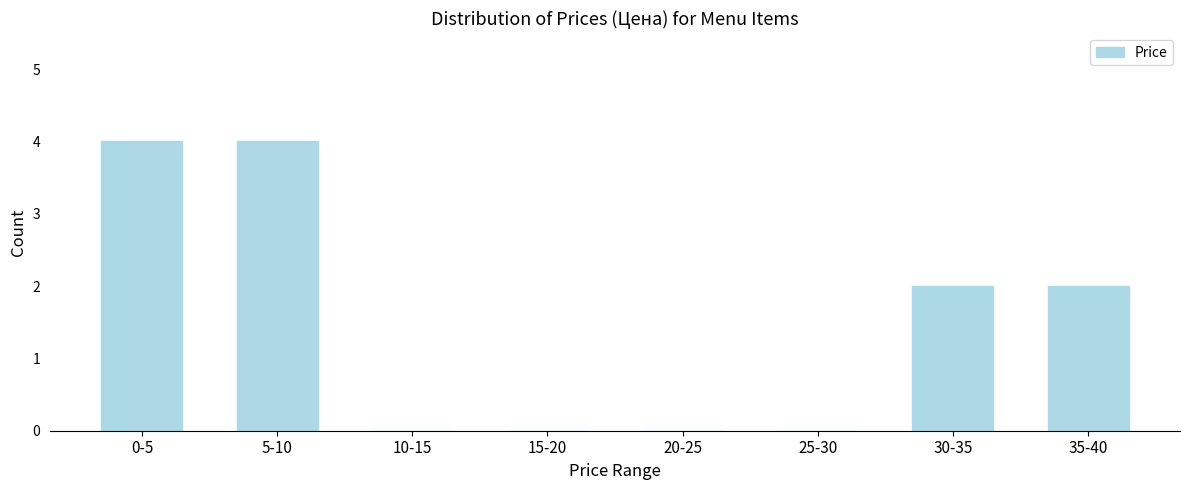

Reading left to right, list all the values displayed in this chart.

0-5=4	5-10=4	10-15=0	15-20=0	20-25=0	25-30=0	30-35=2	35-40=2